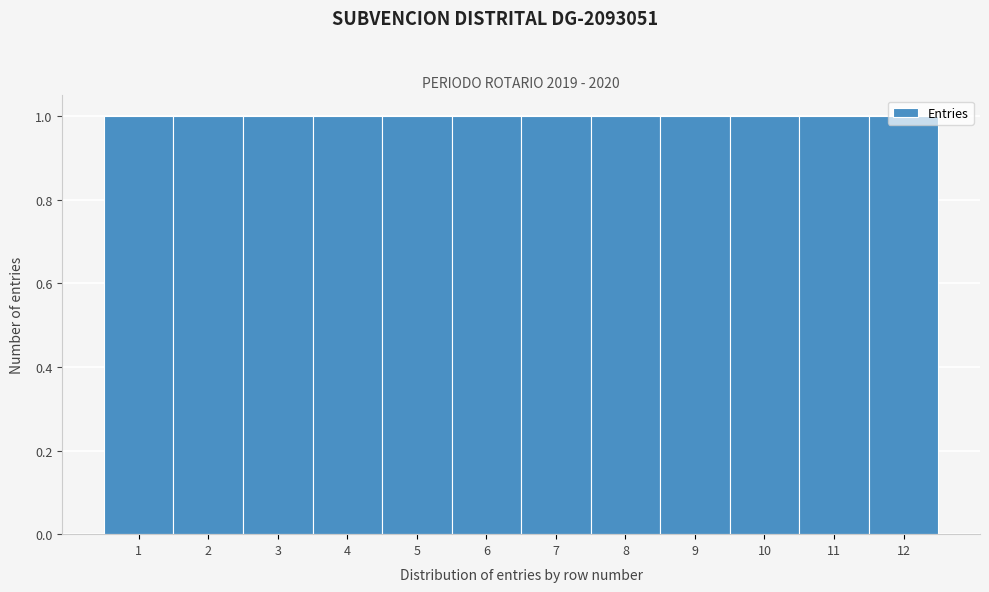

What is the height of the bar covering 6.5 to 7.5 on the x-axis? The values are not printed on the chart, so give them approximately, as read against the axis.

1